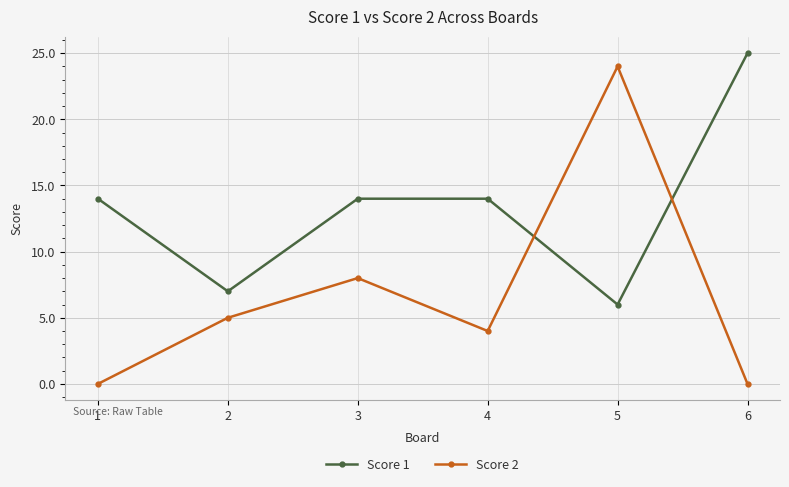

Which category has the lowest value in the Score 1 series?

5